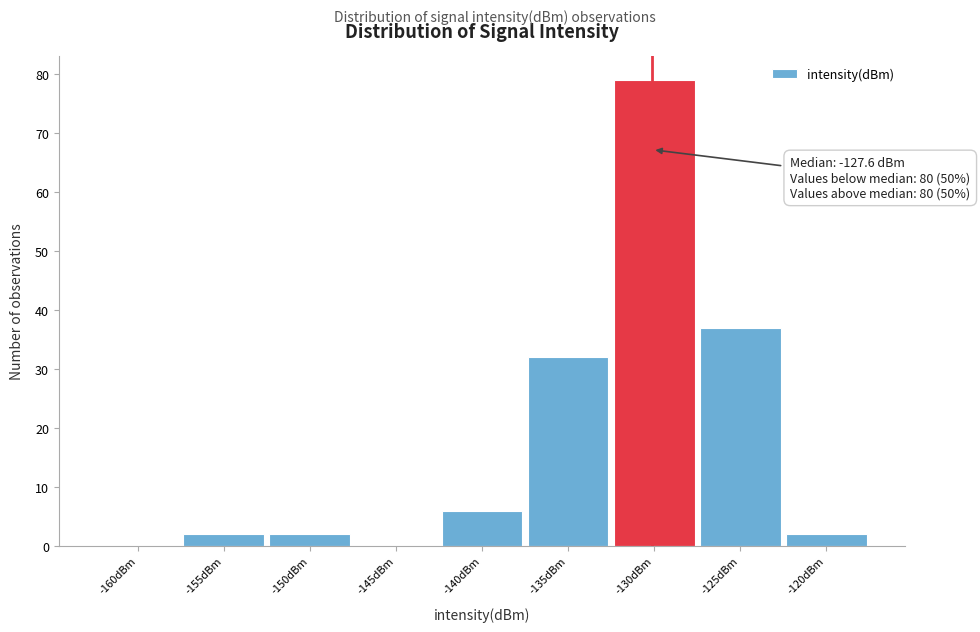

Reading right to left, what are all the values shown in this chart?

-120dBm=2	-125dBm=37	-130dBm=79	-135dBm=32	-140dBm=6	-145dBm=0	-150dBm=2	-155dBm=2	-160dBm=0